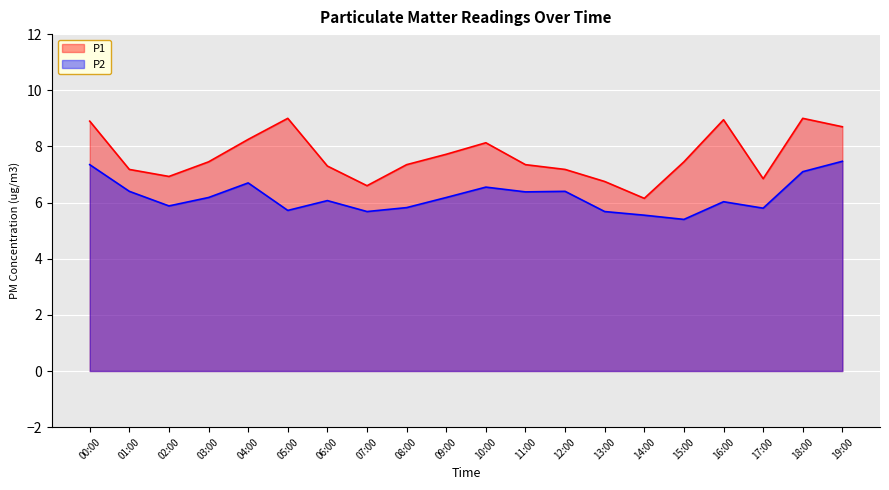

Reading right to left, list all the values displayed in this chart.

P1: 19:00=8.7	18:00=9.0	17:00=6.8	16:00=8.9	15:00=7.5	14:00=6.2	13:00=6.8	12:00=7.2	11:00=7.3	10:00=8.1	09:00=7.7	08:00=7.3	07:00=6.6	06:00=7.3	05:00=9.0	04:00=8.2	03:00=7.5	02:00=6.9	01:00=7.2	00:00=8.9
P2: 19:00=7.5	18:00=7.1	17:00=5.8	16:00=6.0	15:00=5.4	14:00=5.5	13:00=5.7	12:00=6.4	11:00=6.4	10:00=6.5	09:00=6.2	08:00=5.8	07:00=5.7	06:00=6.1	05:00=5.7	04:00=6.7	03:00=6.2	02:00=5.9	01:00=6.4	00:00=7.3